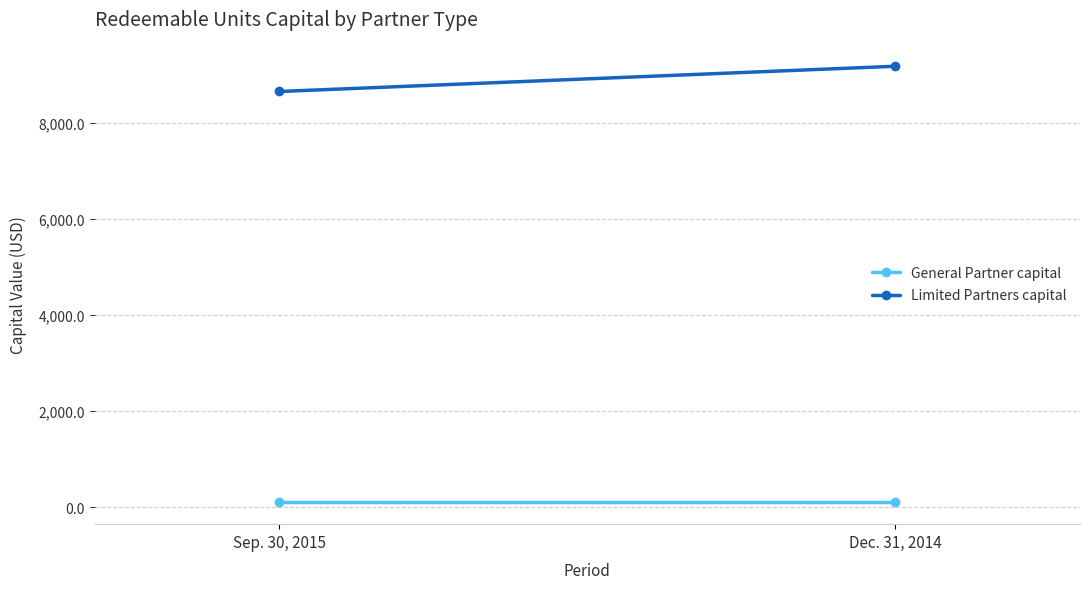

How many series are shown in this chart?

2